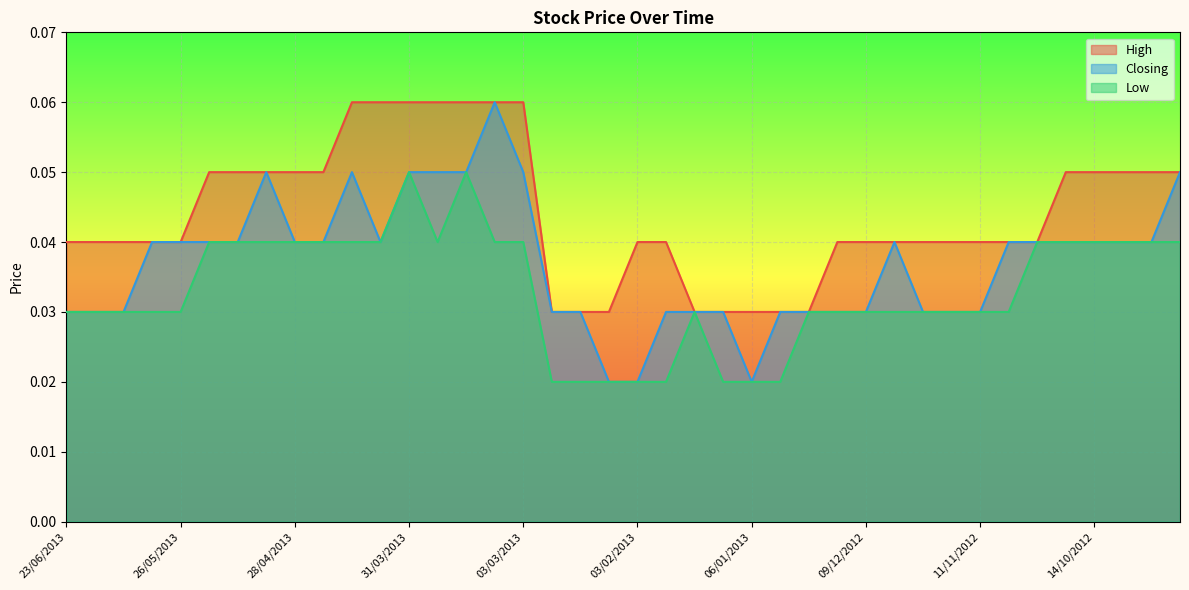

Where is Closing nearest to the value 0?

10/02/2013